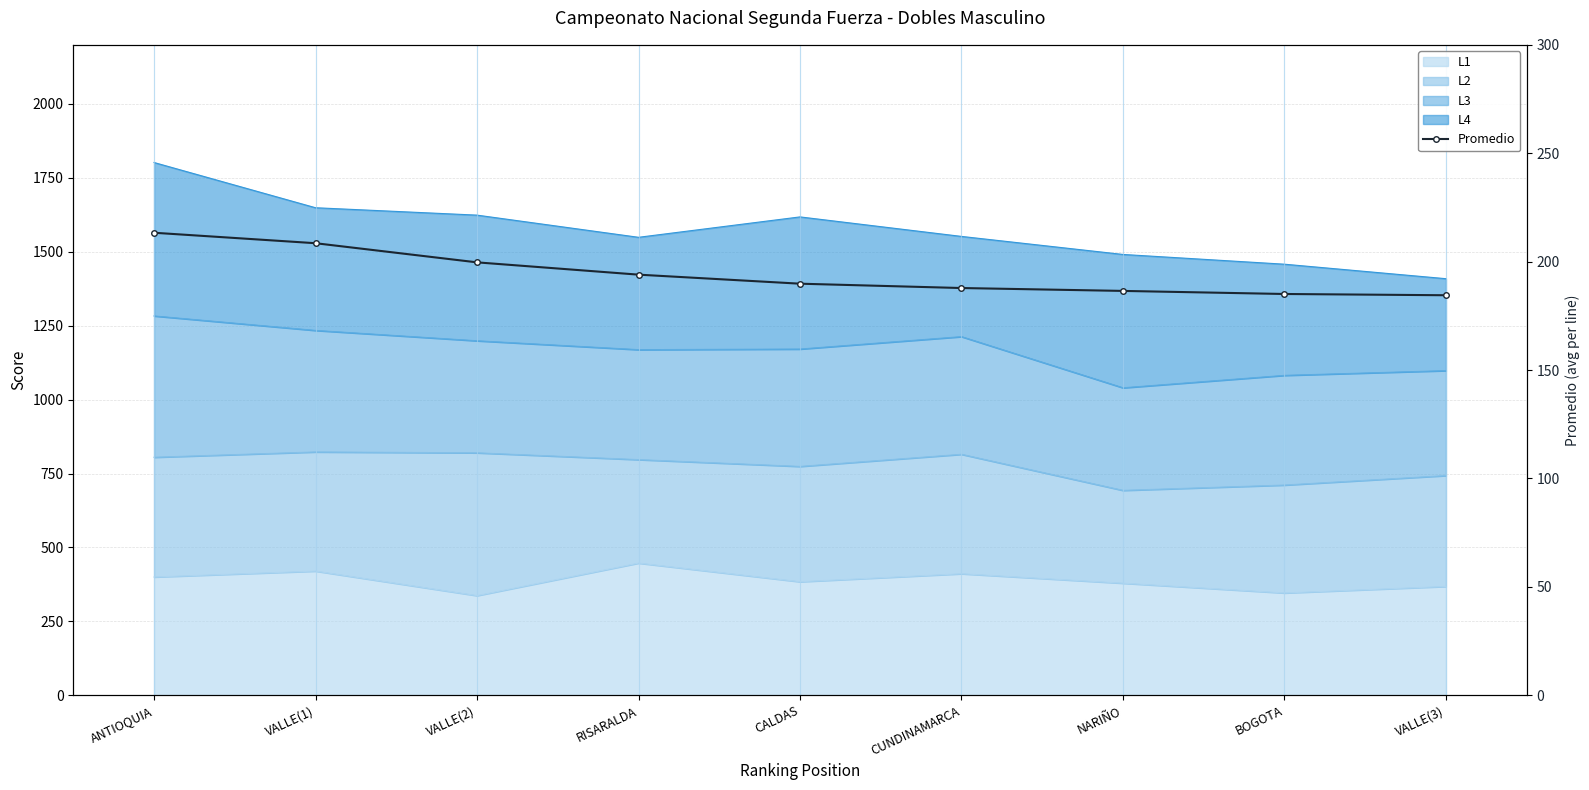

What is the minimum value shown in the chart?

184.5